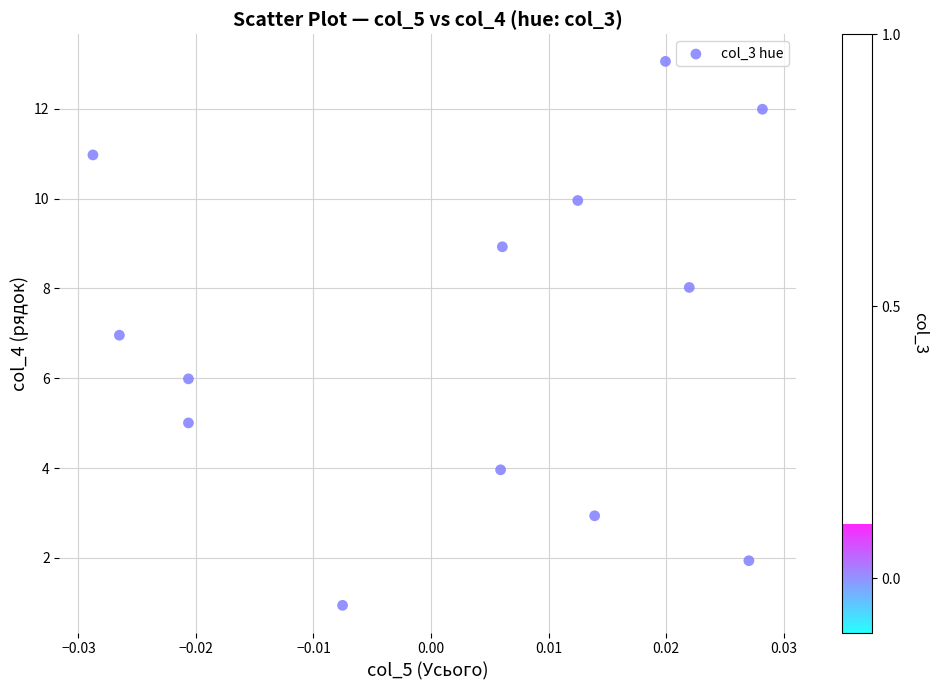

What is the range of Y values (max minus min)?

12.1